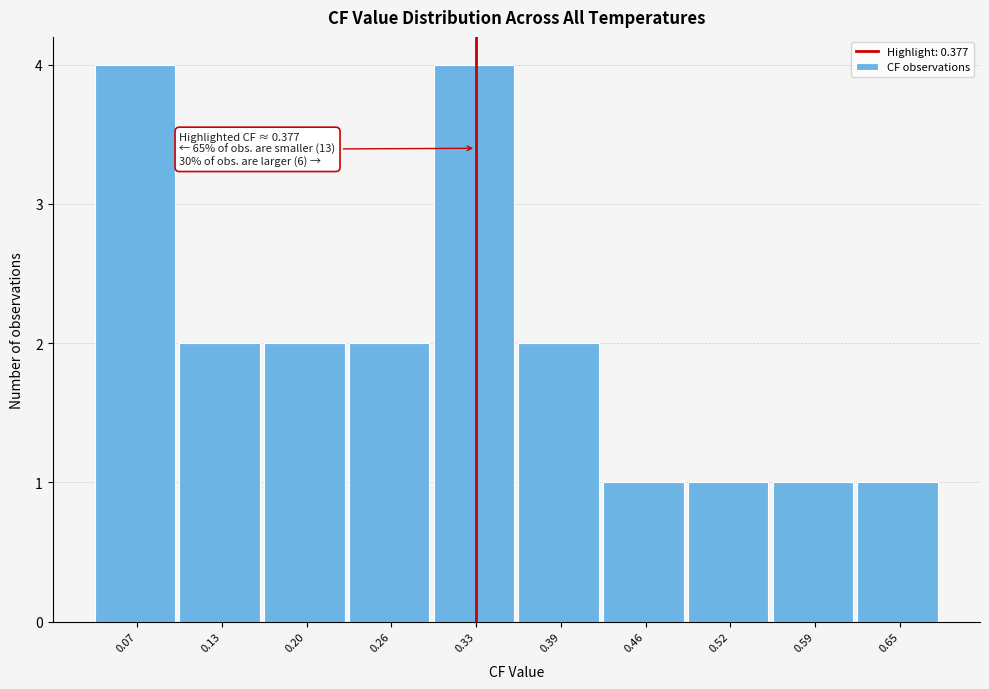

Reading right to left, extract all data points from this chart.

0.65=1	0.59=1	0.52=1	0.46=1	0.39=2	0.33=4	0.26=2	0.20=2	0.13=2	0.07=4